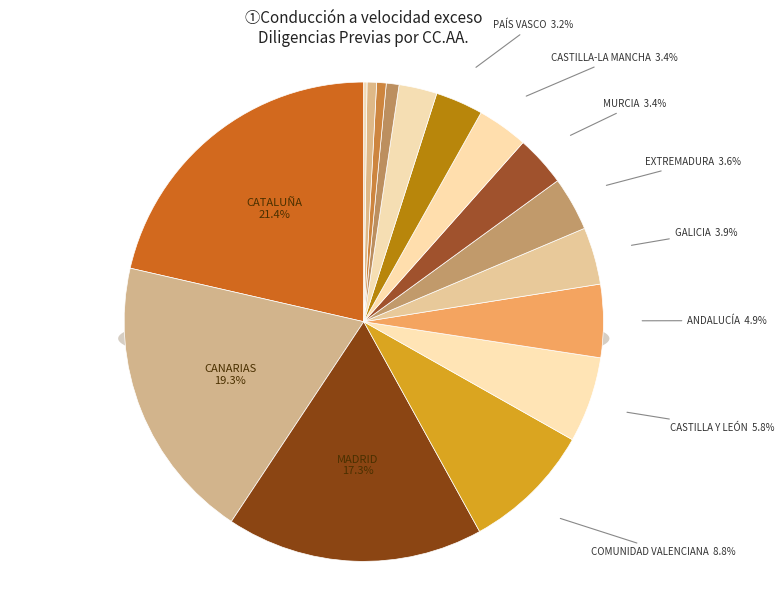

True or false: COMUNIDAD VALENCIANA accounts for 20% of the total.

False